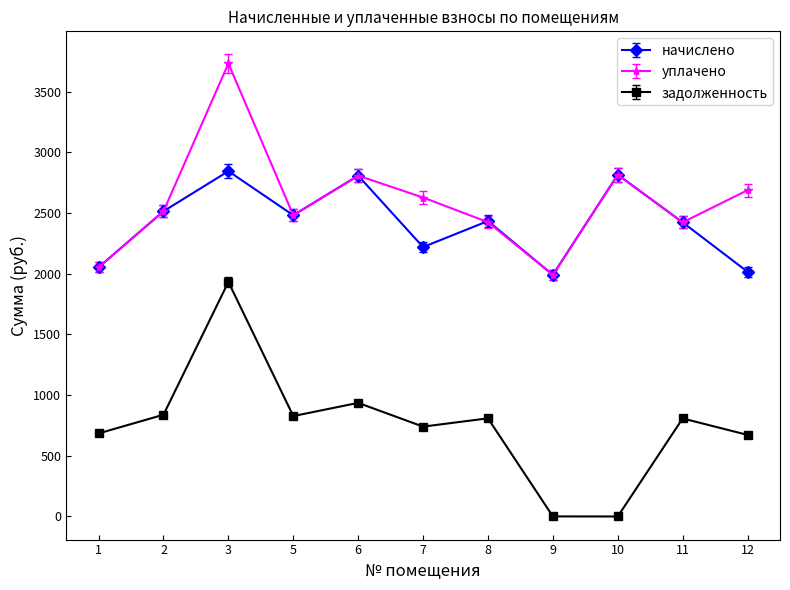

Where is the first local maximum for уплачено?

3